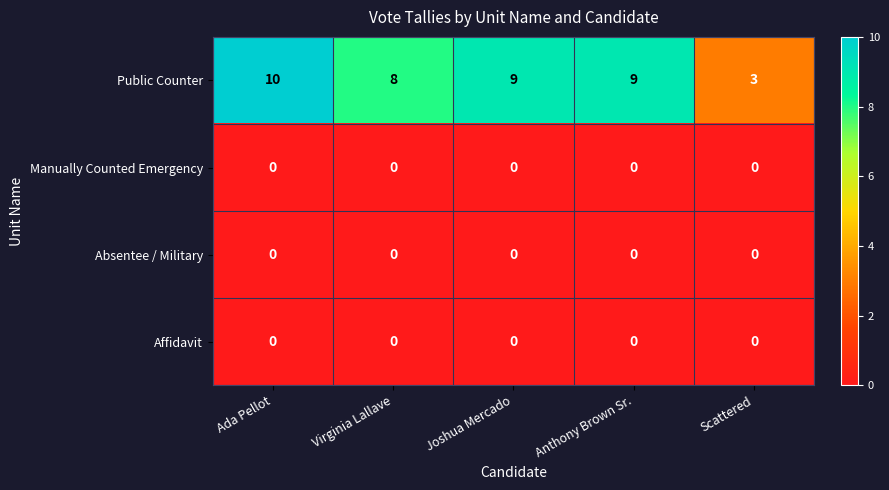

At how many categories does at least one series exceed 5?

4